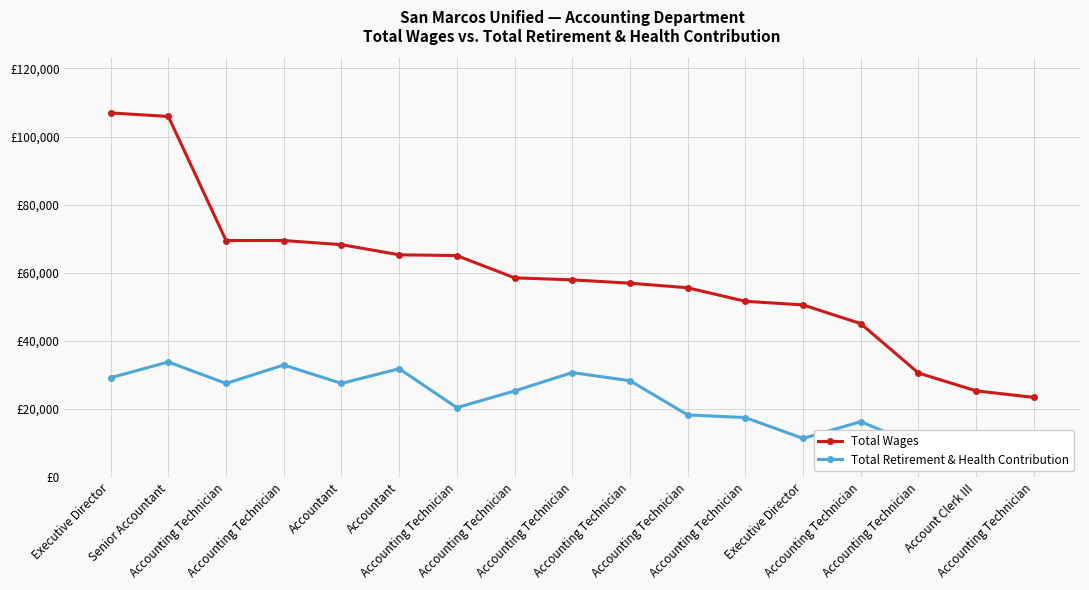

Is it true that Total Wages equals 25345 at Account Clerk III?

True